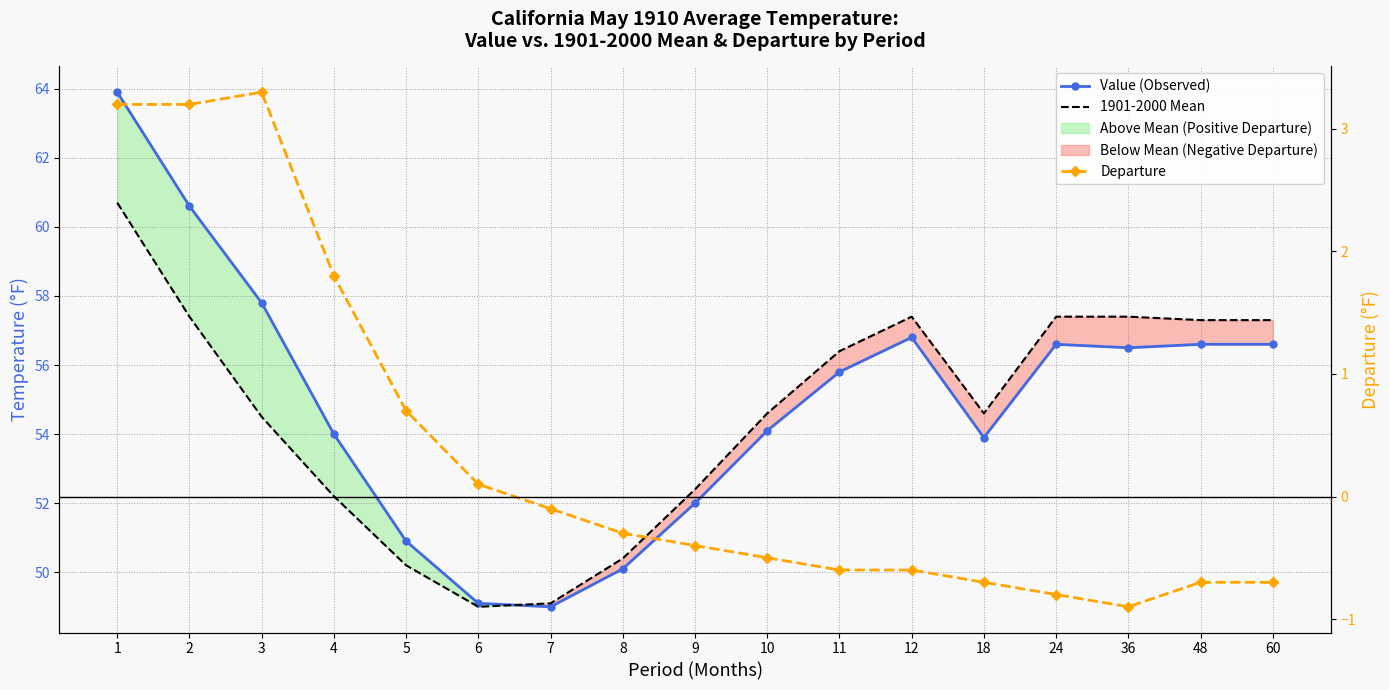

The value of Value (Observed) at 5 is 27.5. True or false?

False